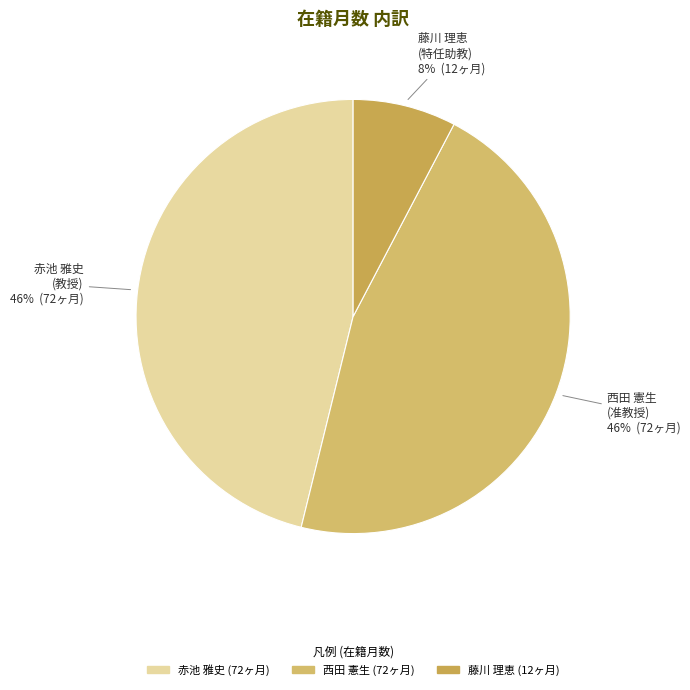

Is there a majority slice in this chart?

No